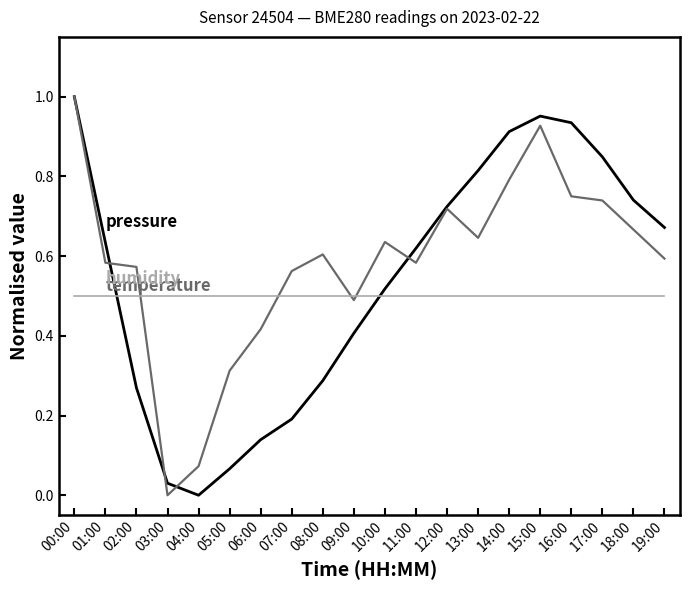

At which category is the sum across all series the highest?

00:00